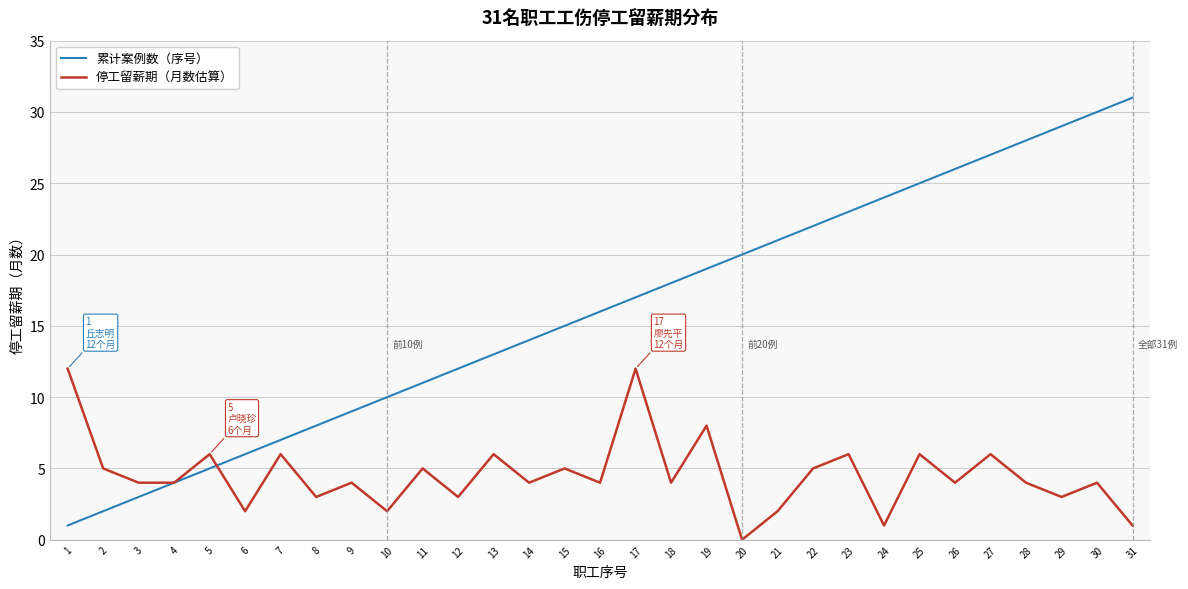

Does the chart display data point markers on the line(s)?

No